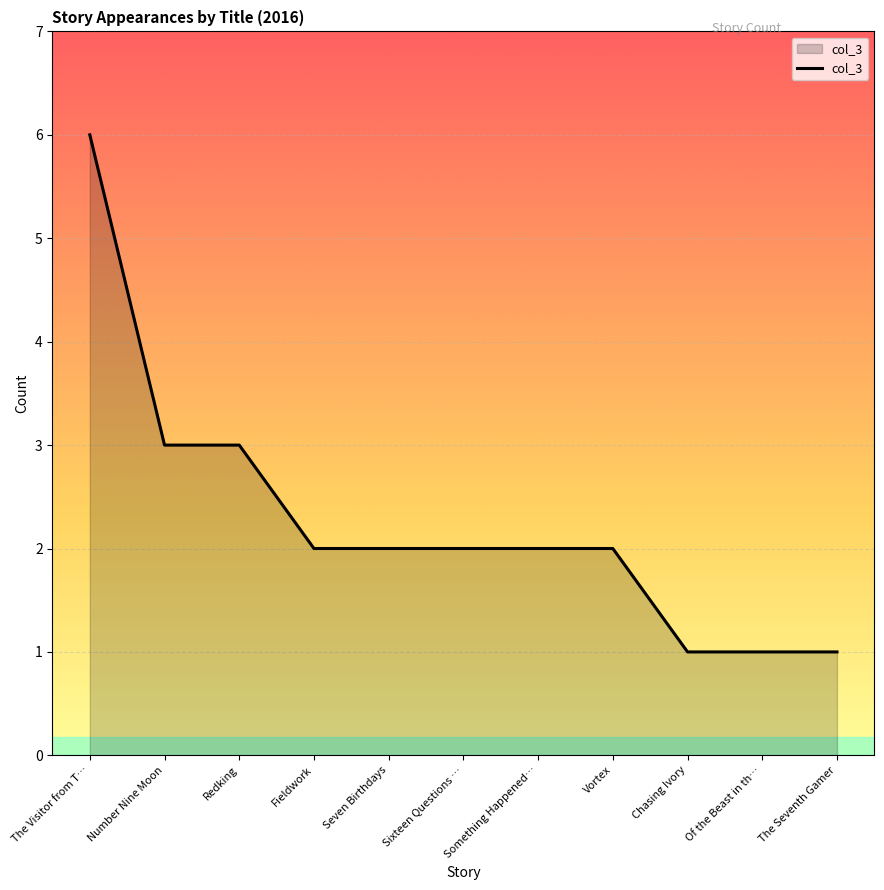

What is the greatest value displayed?

6